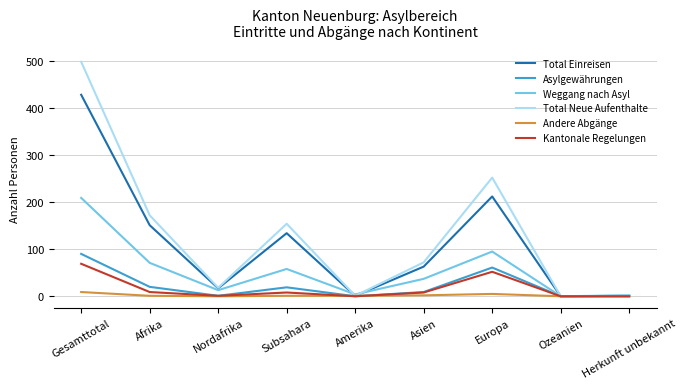

Is it true that Andere Abgänge equals 2 at Asien?

True